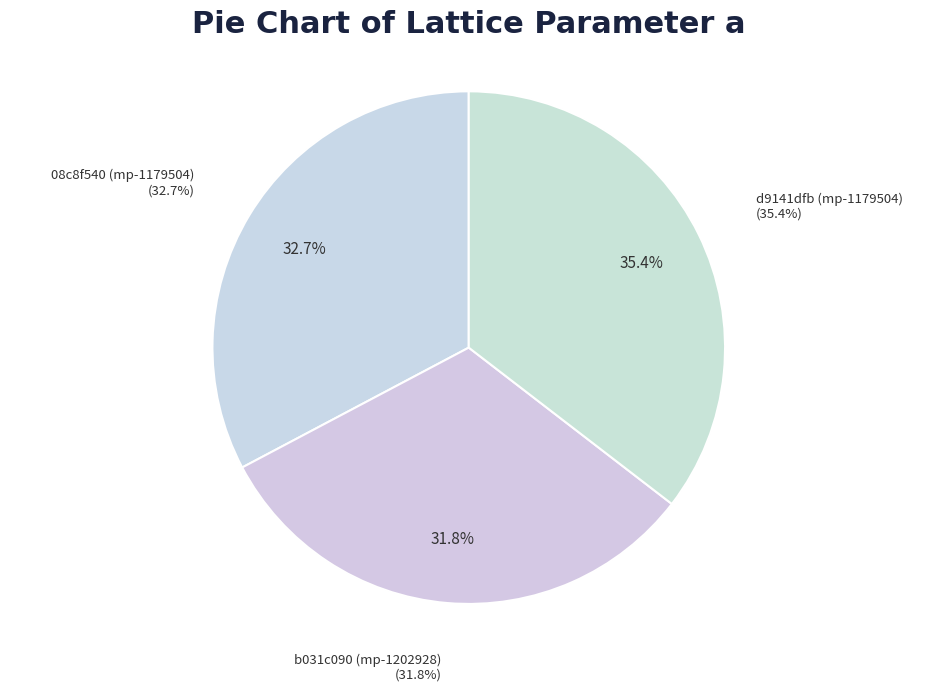

Which slice is the smallest?

b031c090 (mp-1202928)